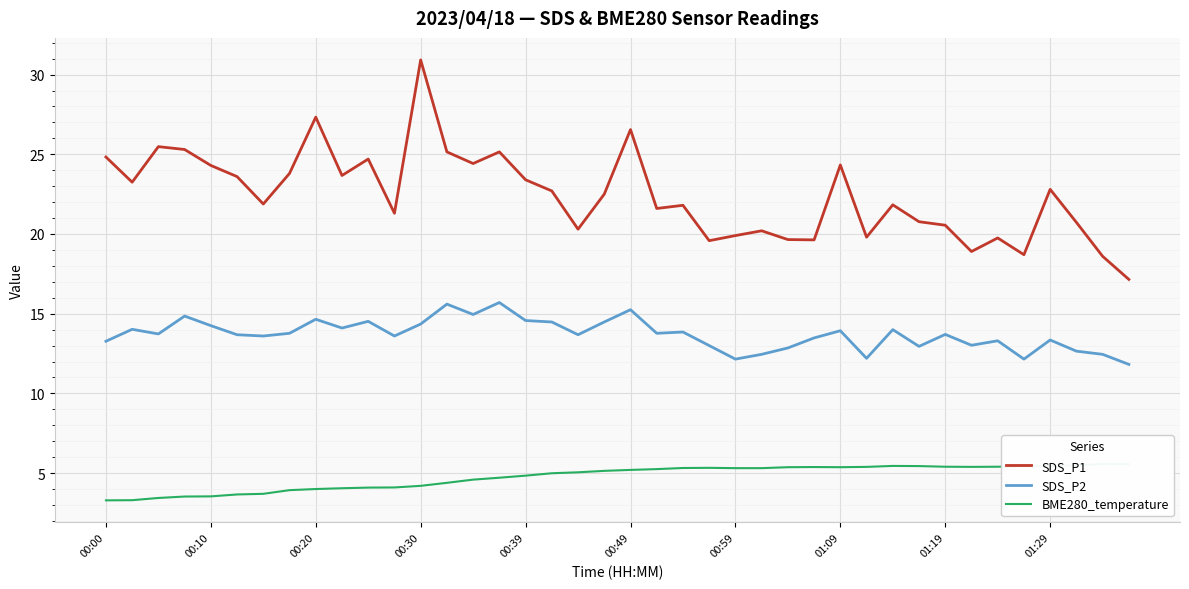

The value of SDS_P1 at 00:59 is 32.3. True or false?

False